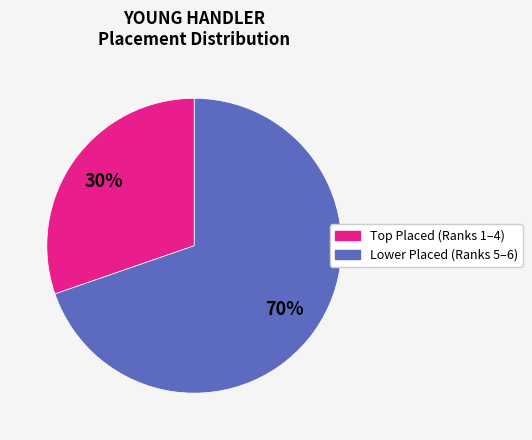

To the nearest percent, what is the average slice percentage?

50%